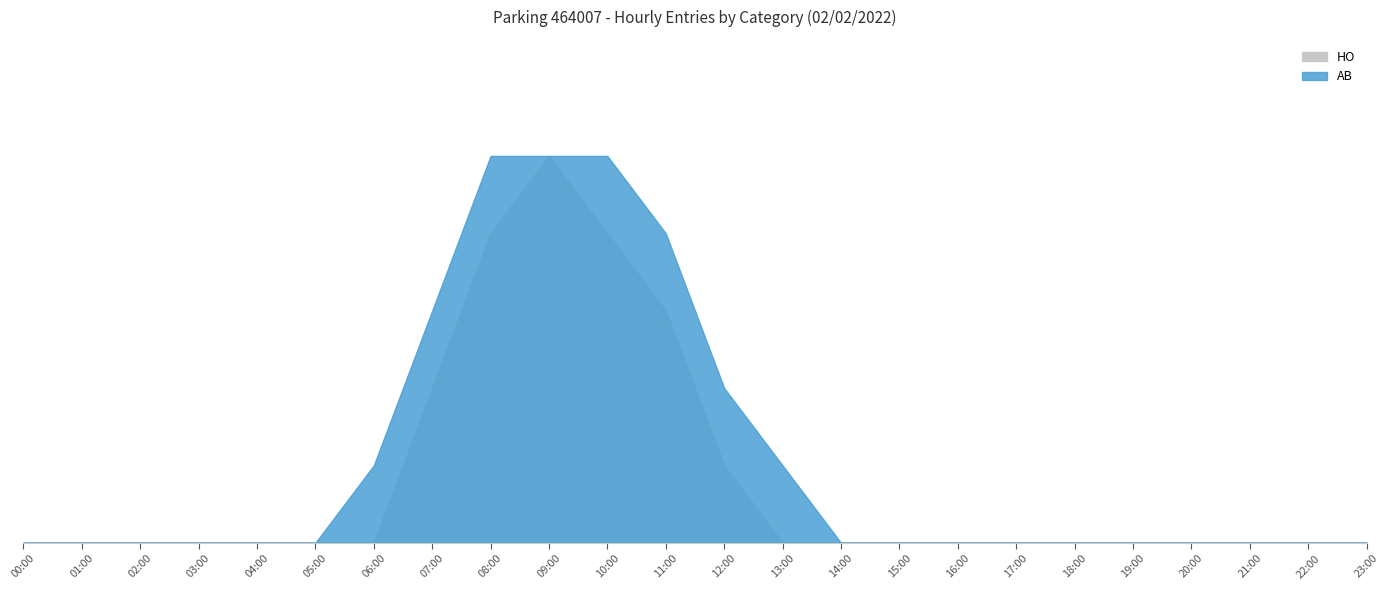

How many series are shown in this chart?

2